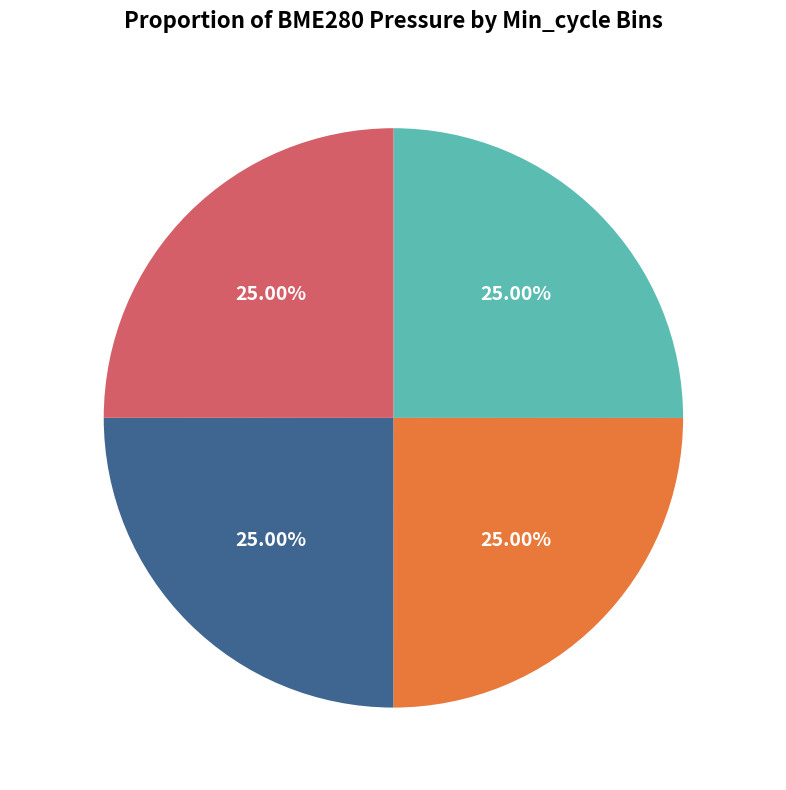

What is the ratio of the value at Bin 21123-21285 to the value at Bin 21308-21578?

1.0